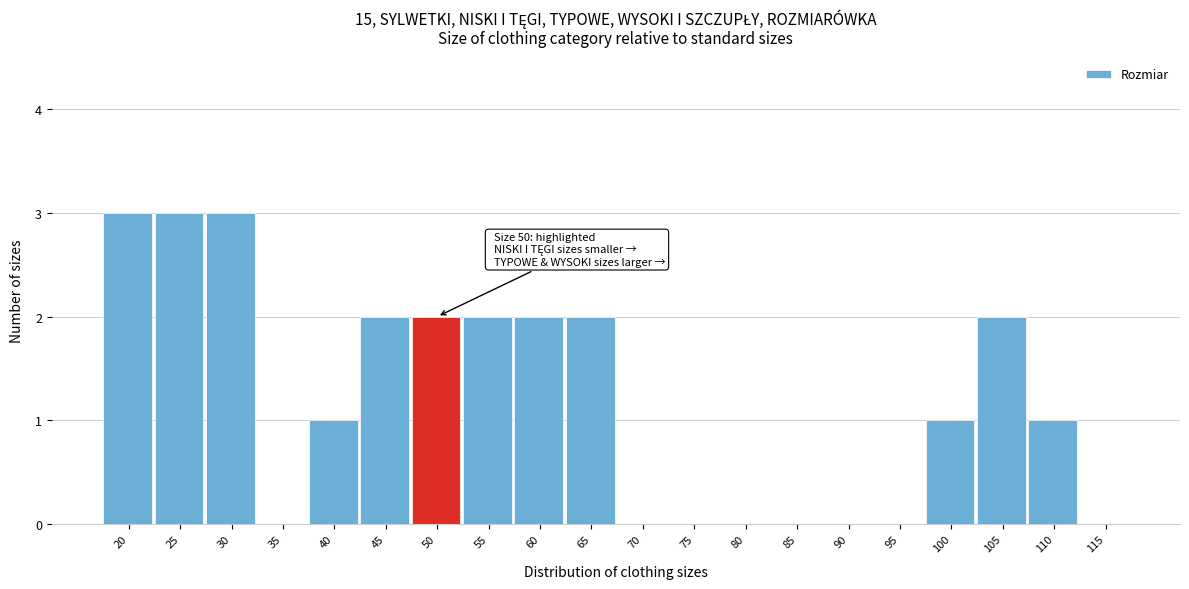

Reading right to left, what are all the values shown in this chart?

115=0	110=1	105=2	100=1	95=0	90=0	85=0	80=0	75=0	70=0	65=2	60=2	55=2	50=2	45=2	40=1	35=0	30=3	25=3	20=3